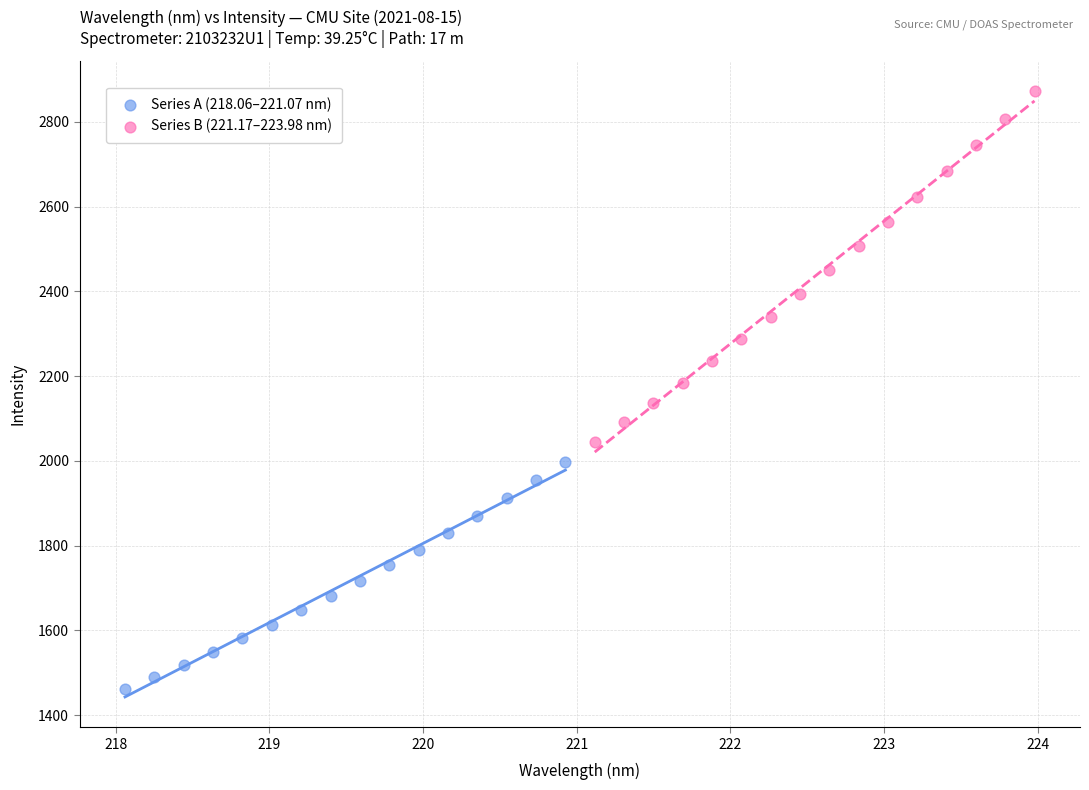

What are all the series names shown in the legend?

Series A (218.06–221.07 nm), Series B (221.17–223.98 nm)